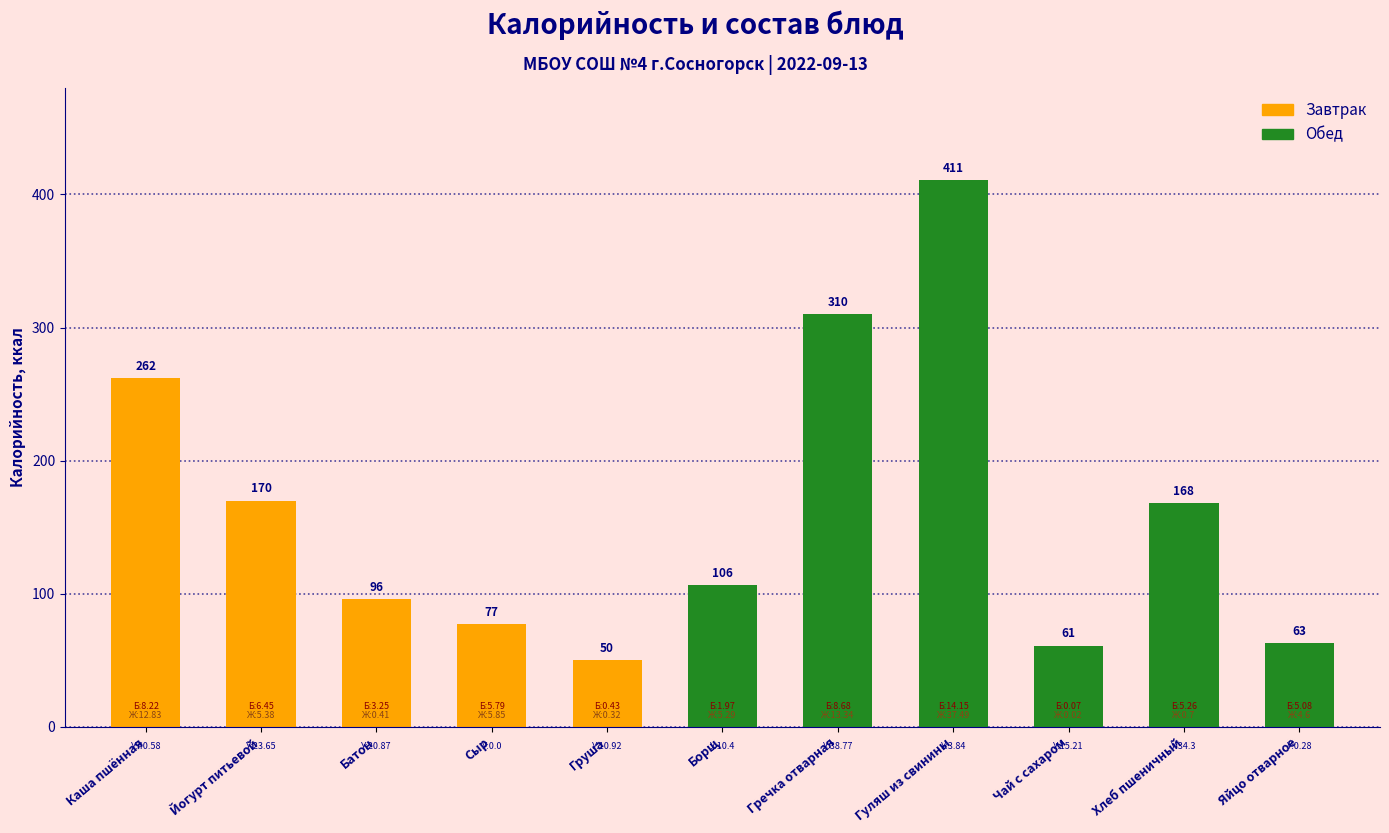

What is the label of the 6th bar from the left?

Борщ